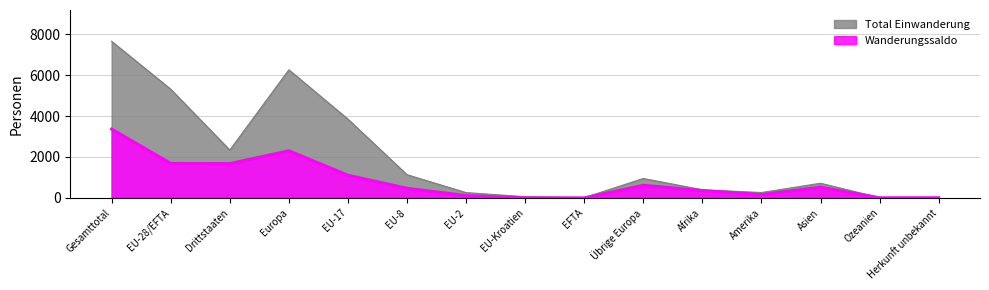

What is the total value across all series at EFTA?

42